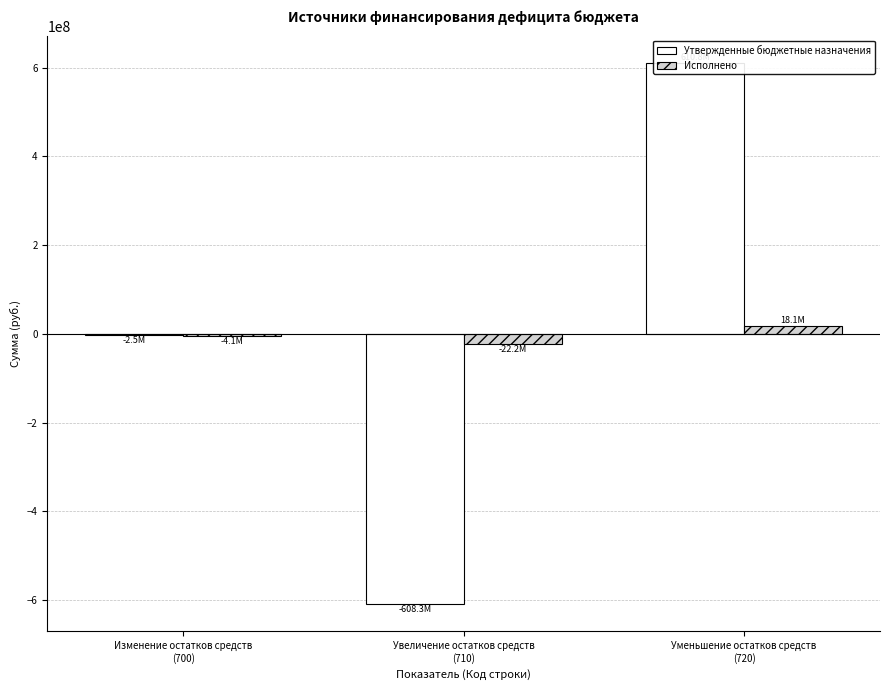

Which series has the largest range (max minus min)?

Утвержденные бюджетные назначения